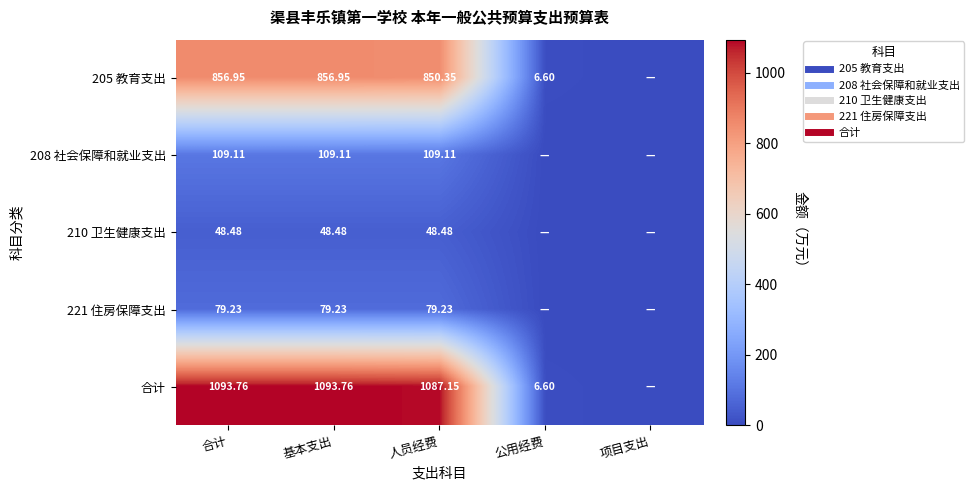

How many categories are shown in the chart?

5